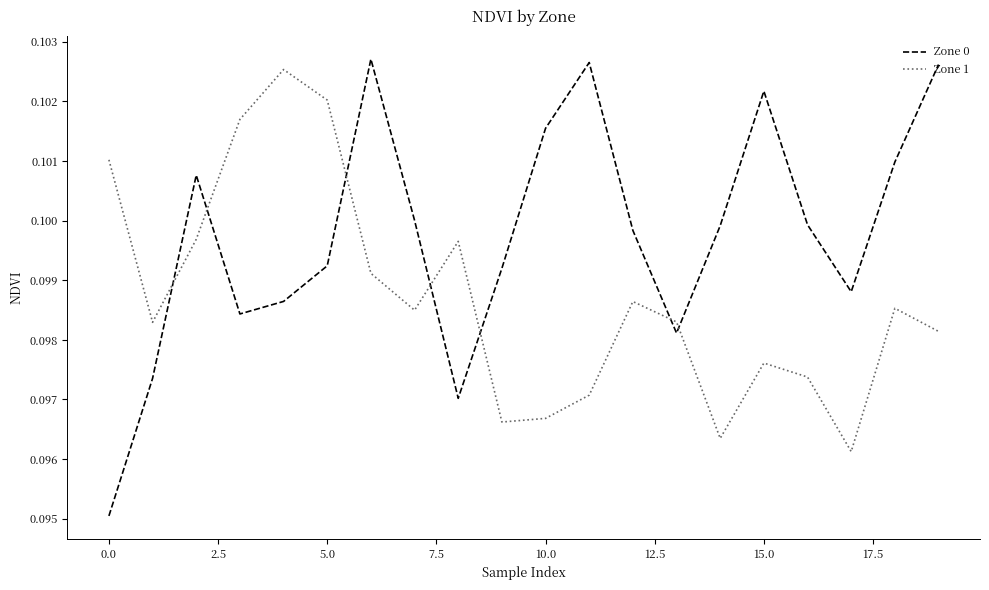

True or false: Zone 1 and Zone 0 cross at least once.

True